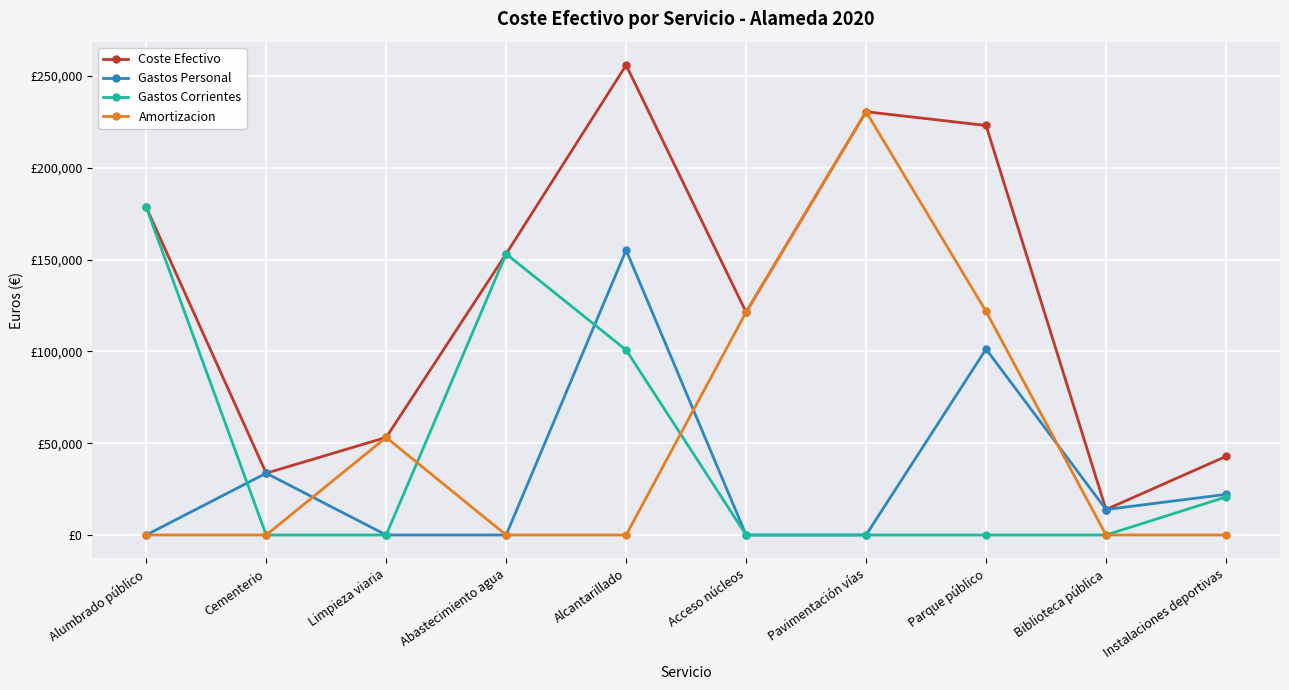

Is it true that Coste Efectivo equals 74902.6 at Parque público?

False